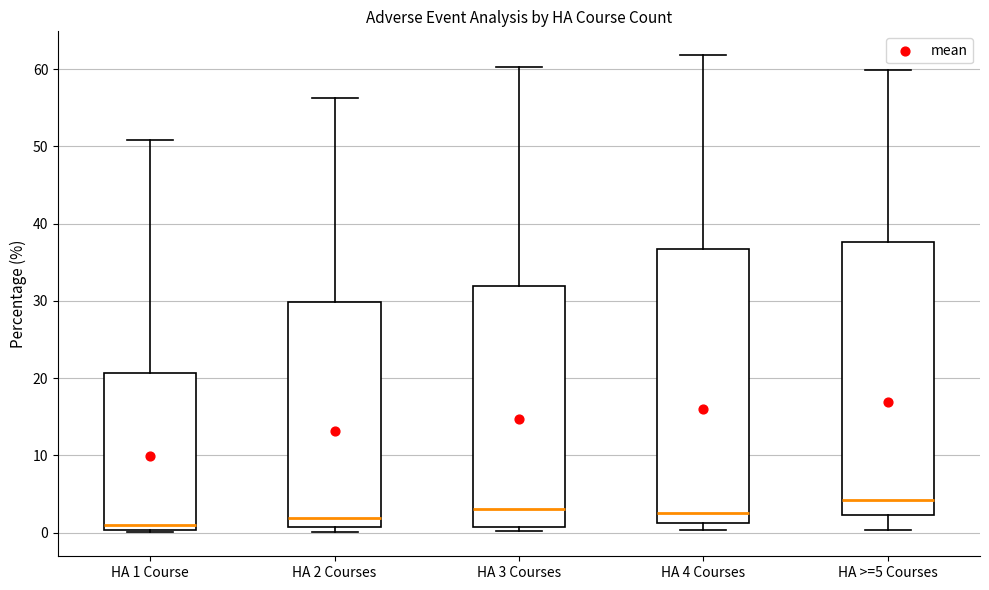

Reading left to right, transcribe this box plot: for each box, give where its median line is, the range the box spans, and where its two whiskers end, as read against the y-axis. The values are not printed on the chart, so give them approximately, as read against the axis.

HA 1 Course: median 1, box 0 to 21, whiskers 0 (just below the box's lower edge) to 51
HA 2 Courses: median 2, box 1 to 30, whiskers 0 to 56
HA 3 Courses: median 3, box 1 to 32, whiskers 0 to 60
HA 4 Courses: median 3, box 1 to 37, whiskers 0 to 62
HA >=5 Courses: median 4, box 2 to 38, whiskers 0 to 60